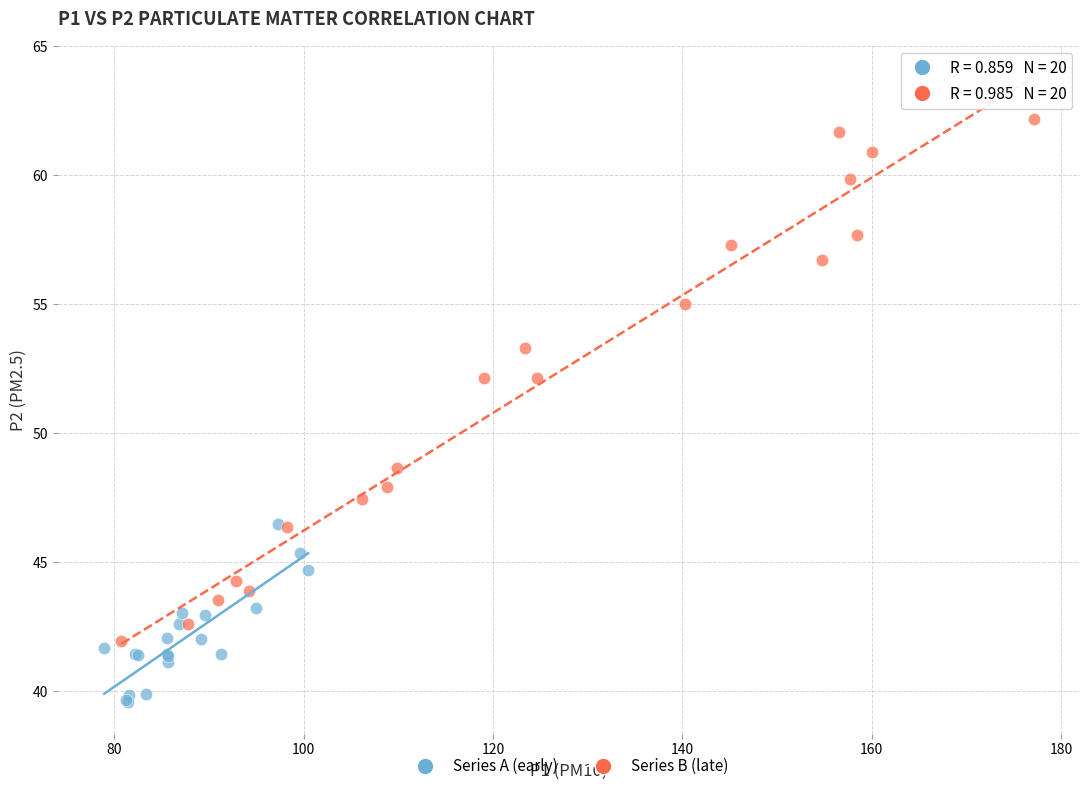

Which series has the widest spread of Y values?

Series B (late)